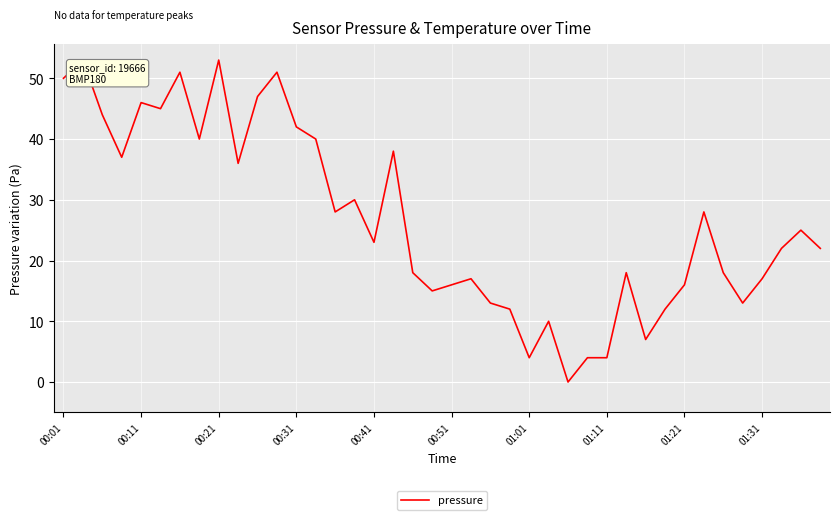

What is the greatest value displayed?

53